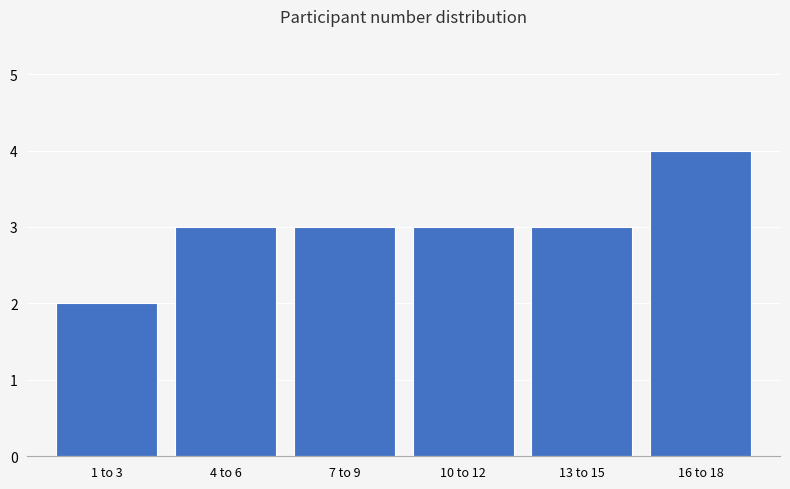

Reading left to right, transcribe all the data shown in this chart.

2	3	3	3	3	4